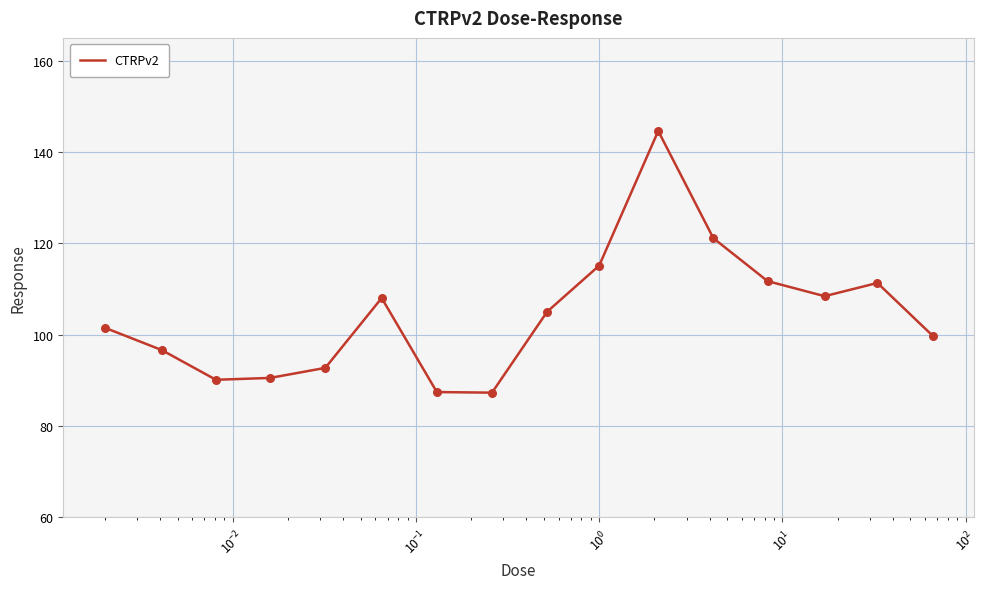

What is the minimum value shown in the chart?

87.3